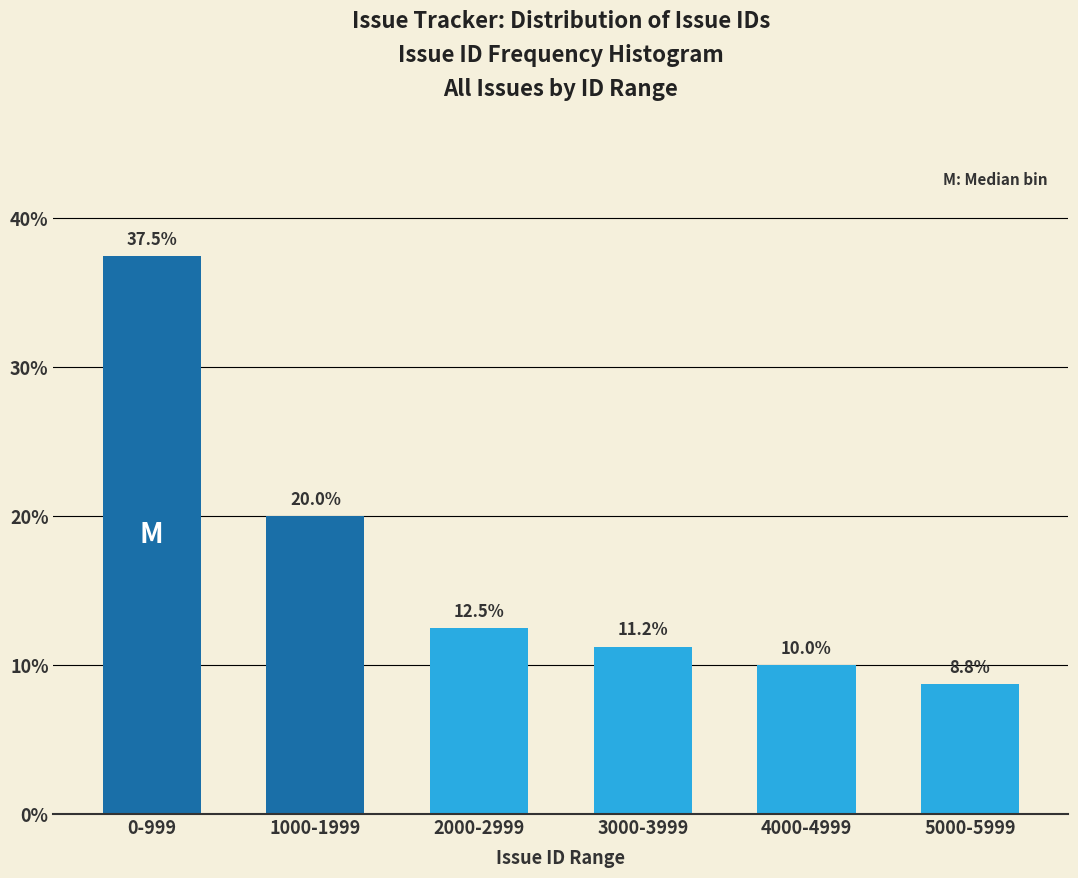

The chart shows a value of 10.0 at 4000-4999. True or false?

True